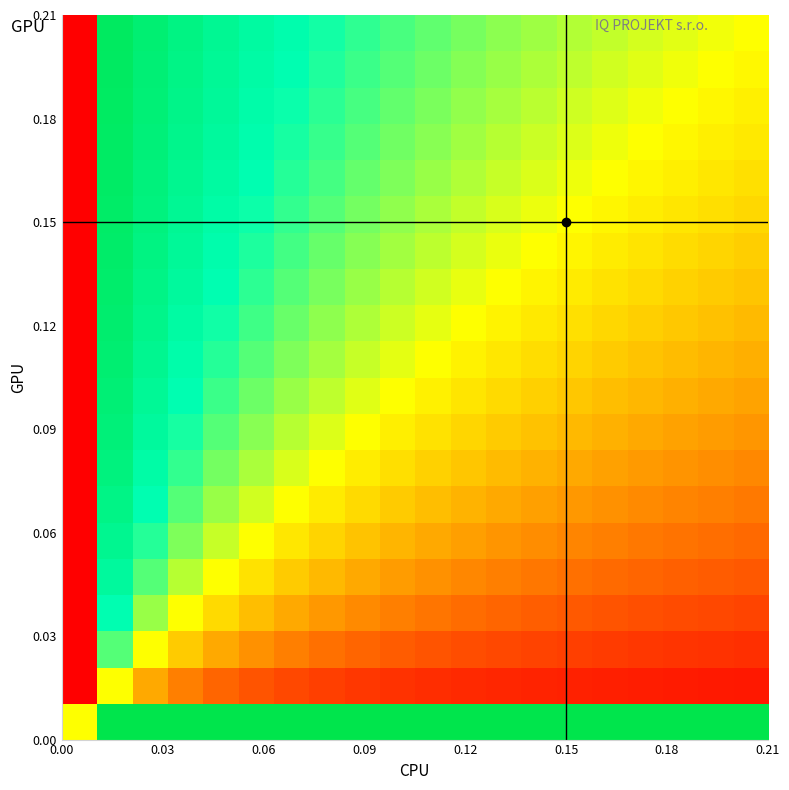

At how many categories does at least one series exceed 0?

20